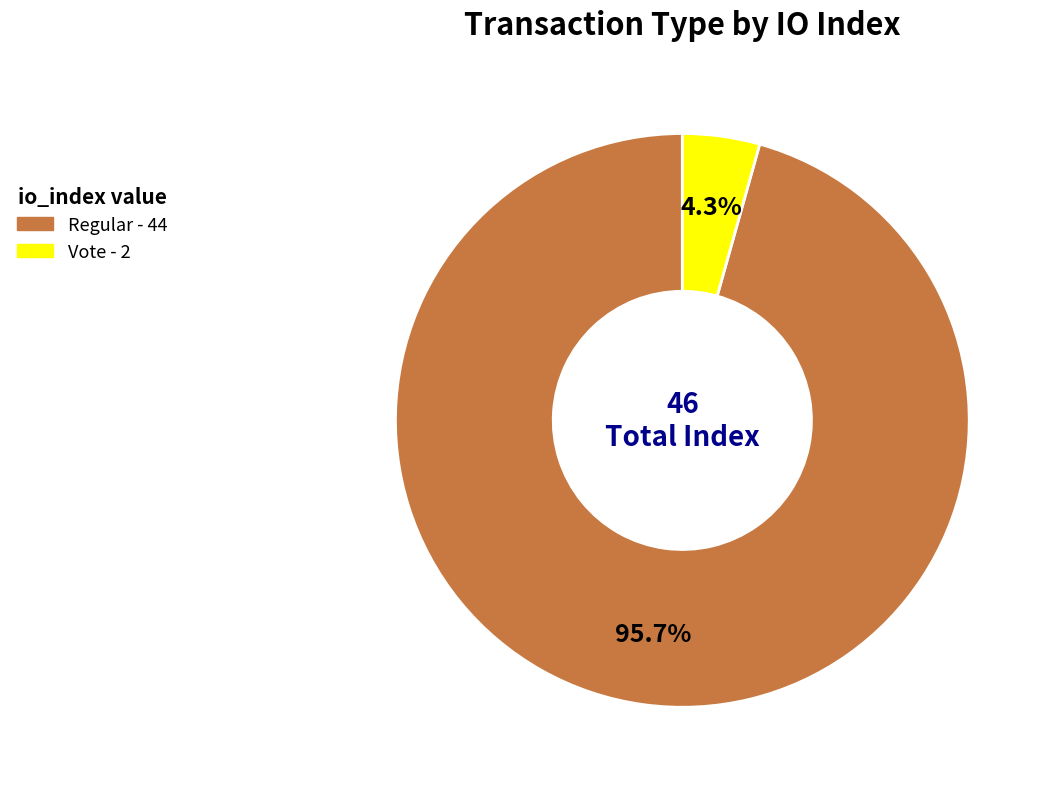

Is there any slice that represents more than half of the pie?

Yes